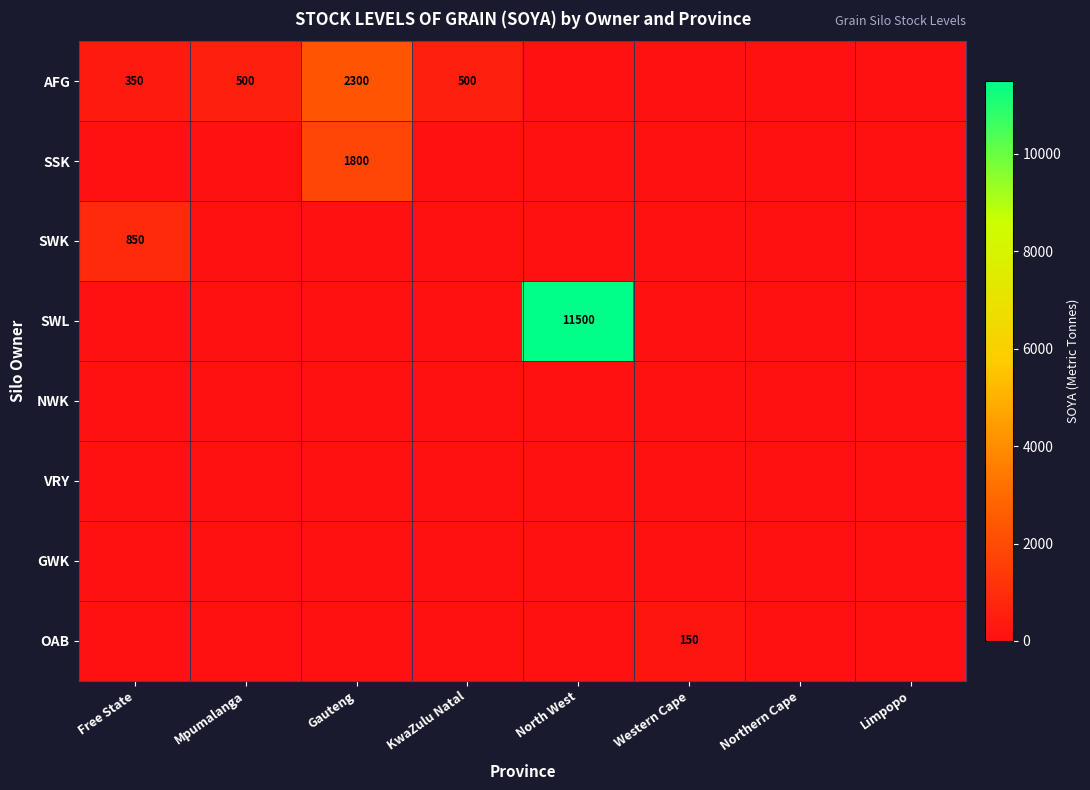

True or false: OAB has a value of 150 at Western Cape.

True